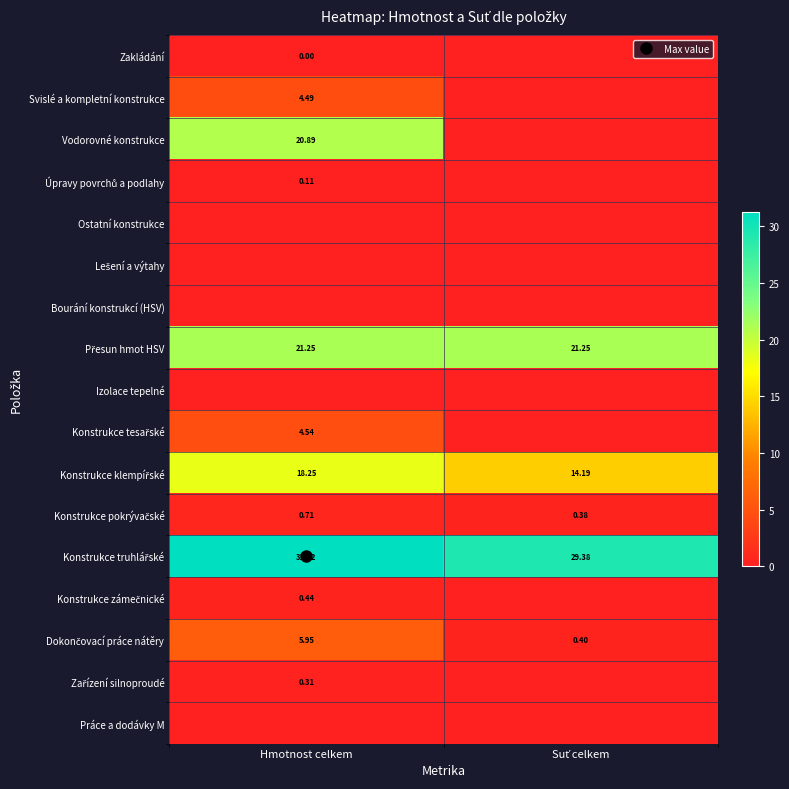

At which category is the sum across all series the highest?

Hmotnost celkem